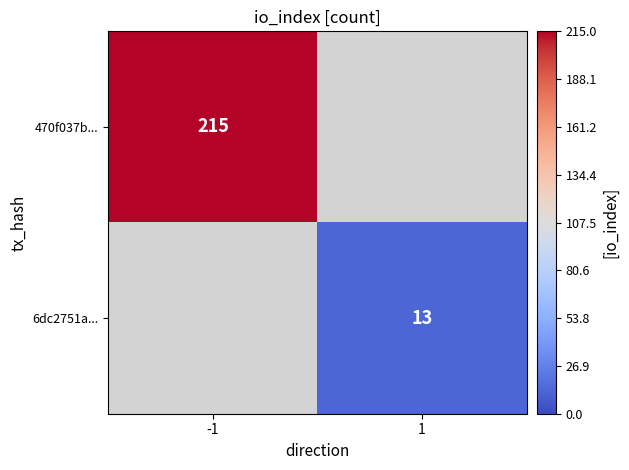

The value of 470f037b... at -1 is 104.7. True or false?

False